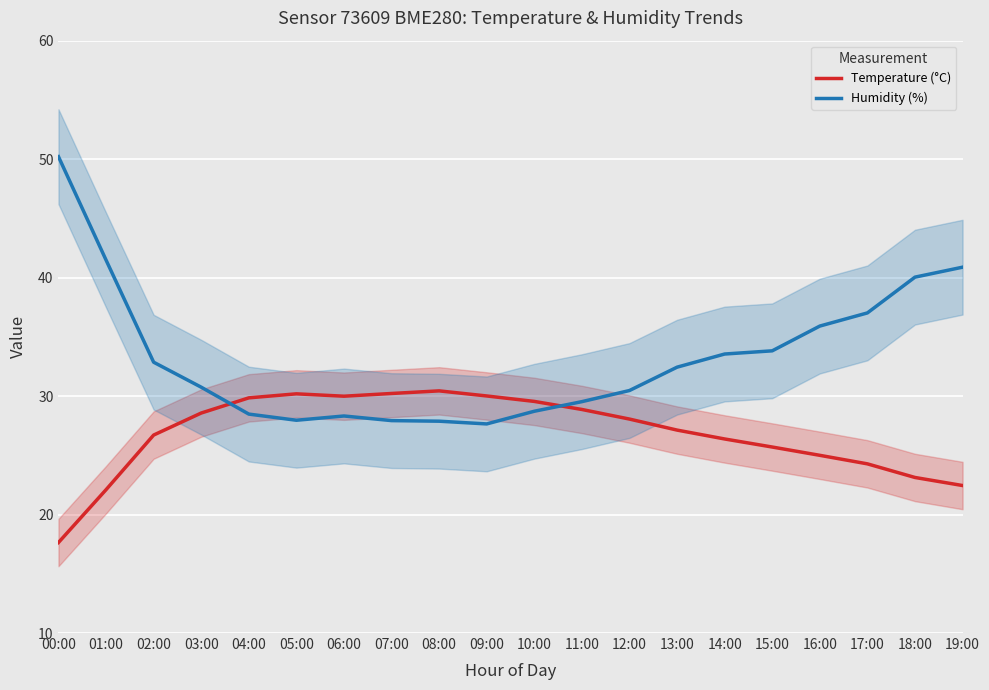

Reading left to right, extract all data points from this chart.

Temperature (°C): 17.6	22.1	26.7	28.6	29.9	30.2	30.0	30.2	30.4	30.0	29.6	28.9	28.1	27.1	26.4	25.7	25.0	24.3	23.1	22.4
Humidity (%): 50.2	41.5	32.9	30.8	28.5	28.0	28.3	27.9	27.9	27.6	28.7	29.5	30.5	32.4	33.5	33.8	35.9	37.0	40.0	40.9